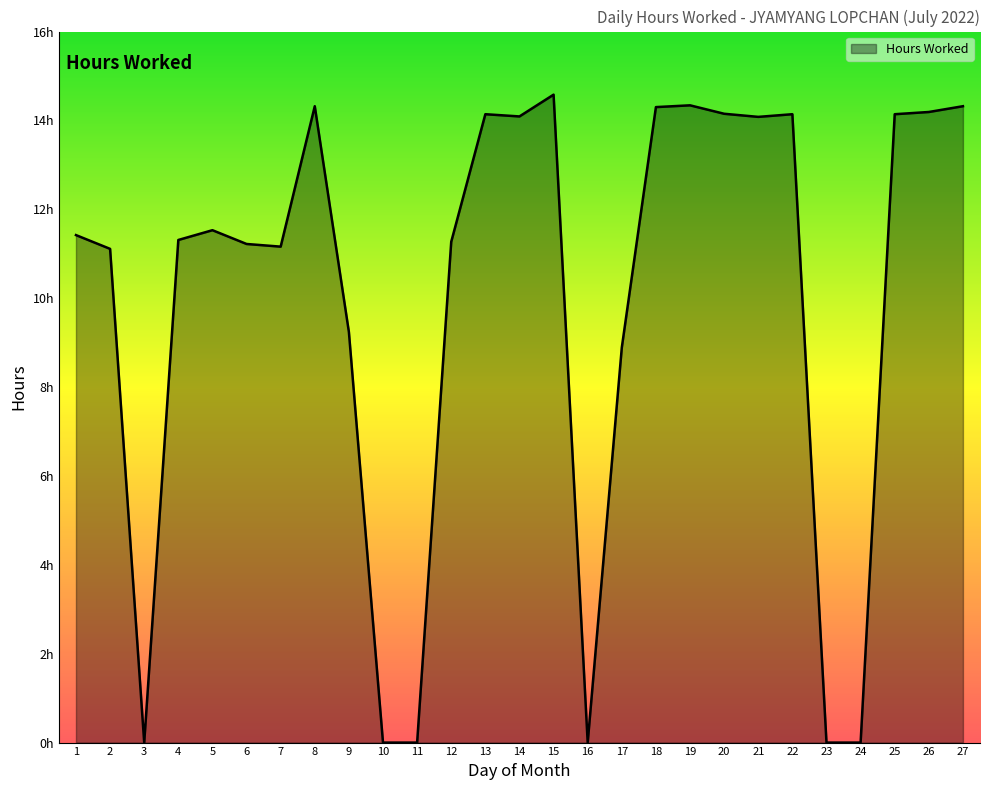

Does the chart display data point markers on the line(s)?

No